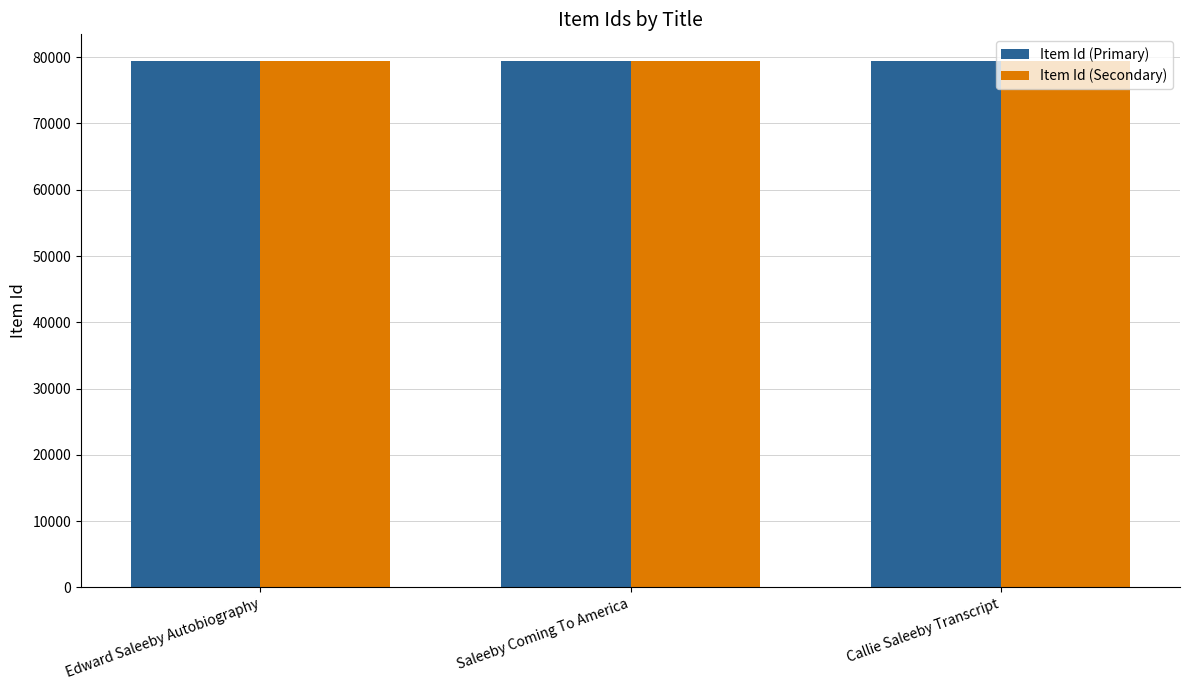

What is the maximum value for Item Id (Secondary)?

79483